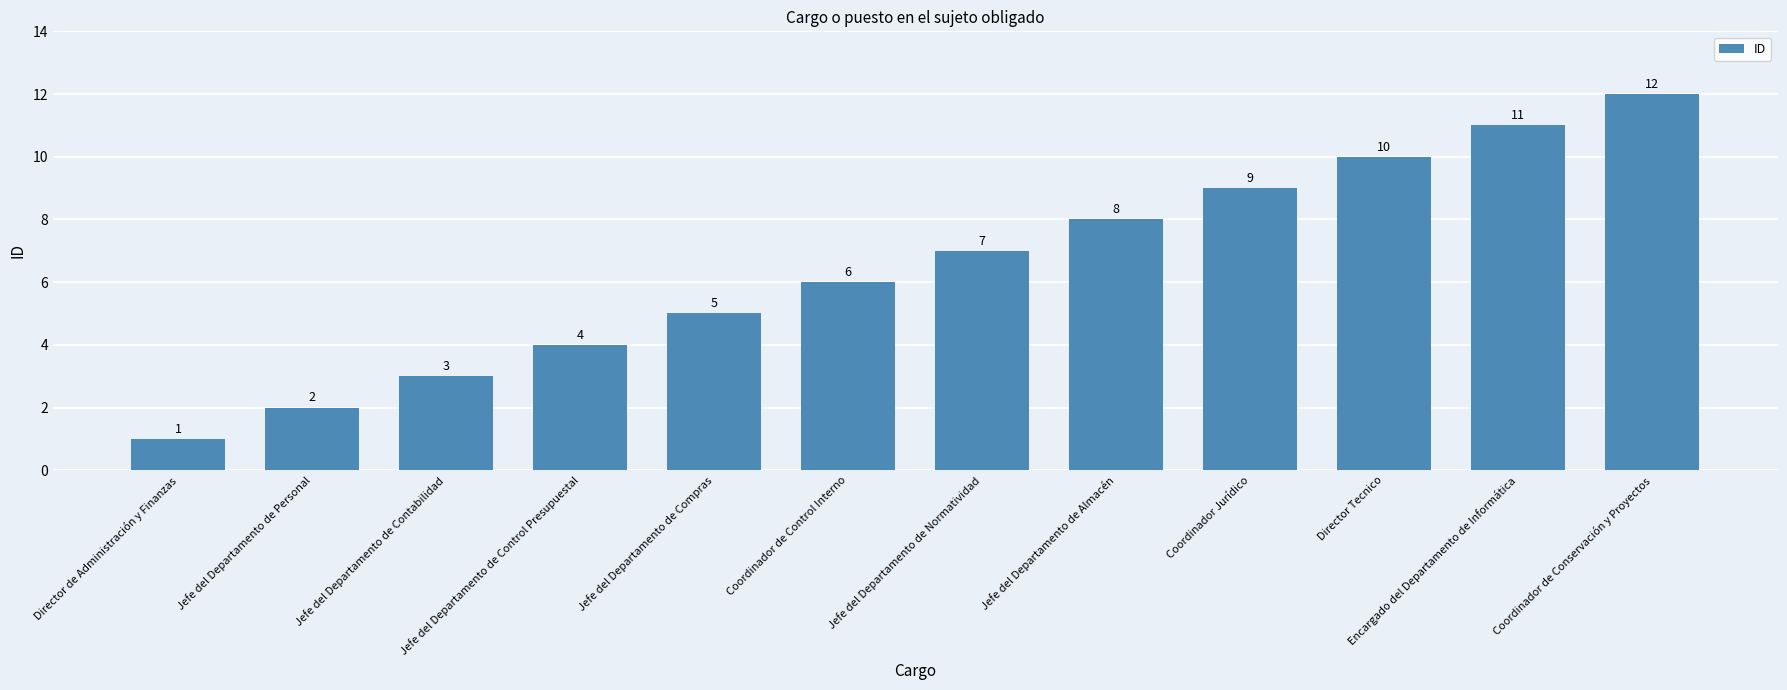

Reading left to right, what are all the values shown in this chart?

1	2	3	4	5	6	7	8	9	10	11	12